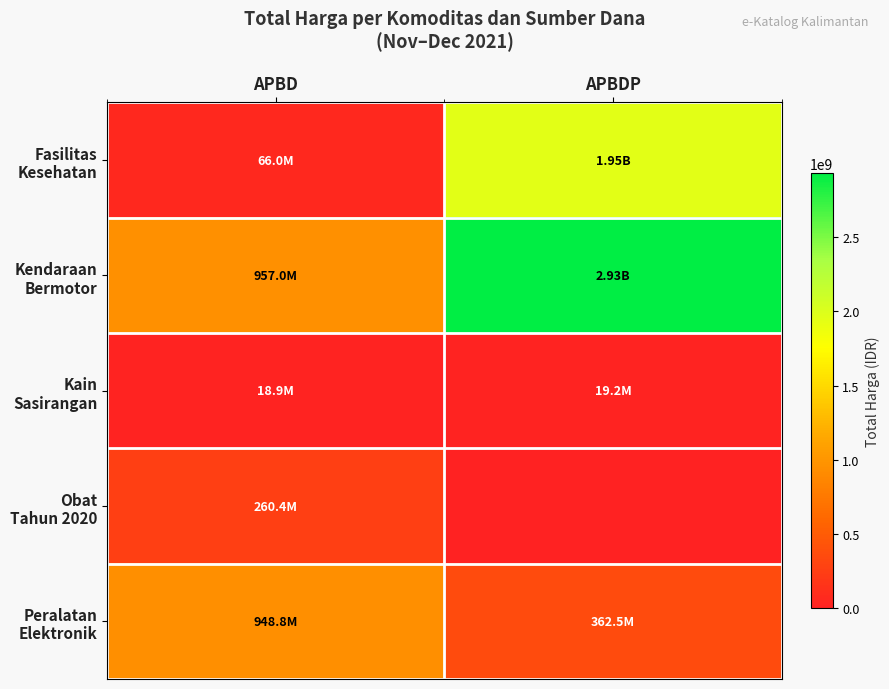

Rank the series by their maximum value, from highest to lowest.

Kendaraan Bermotor, Fasilitas Kesehatan, Peralatan Elektronik, Obat Tahun 2020, Kain Sasirangan